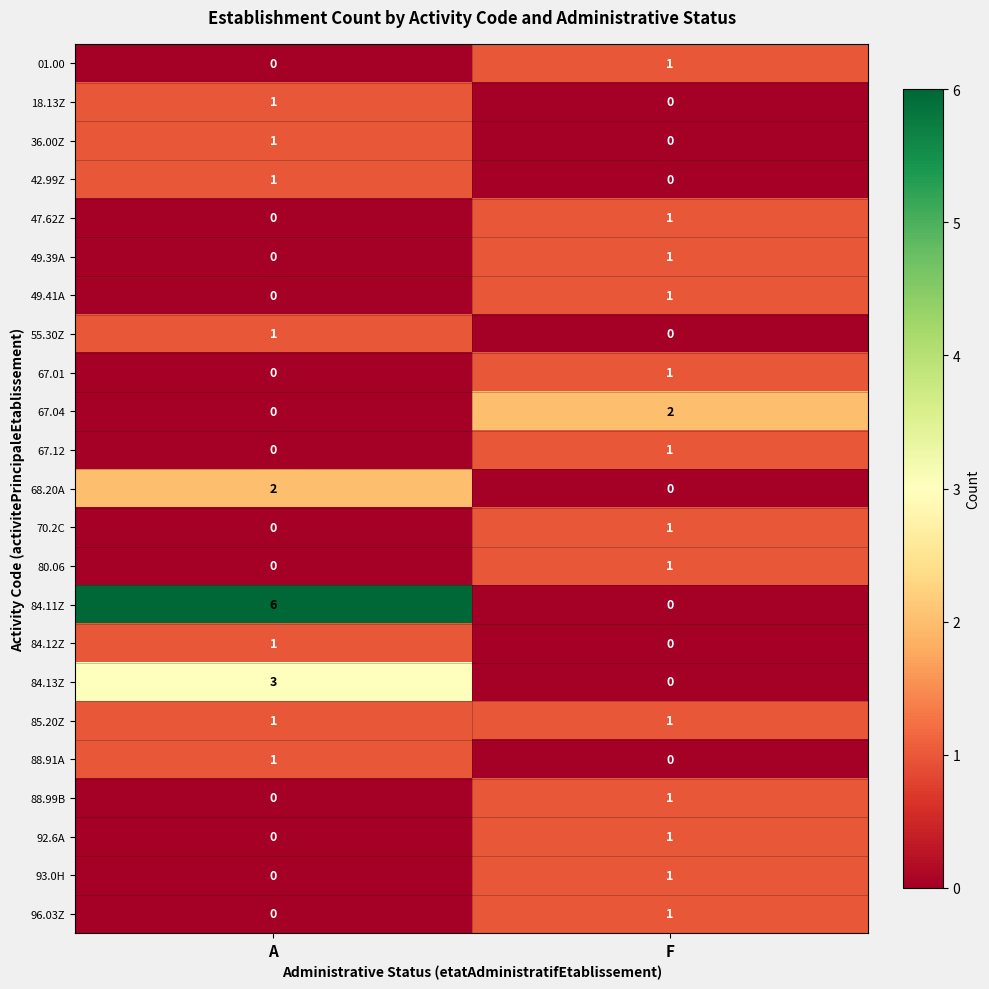

Which series has the largest total across all categories?

84.11Z